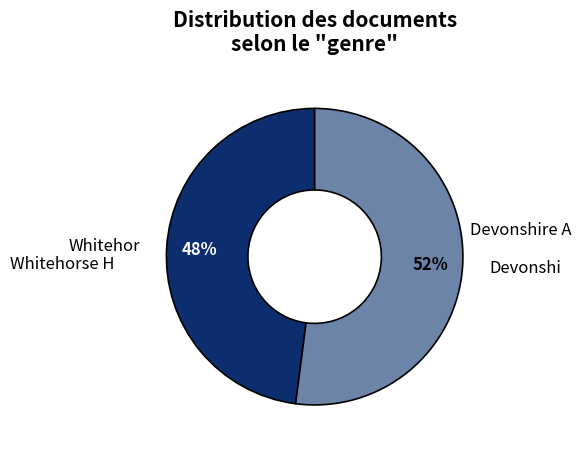

To the nearest percent, what is the difference between the largest and smallest slice percentages?

4%